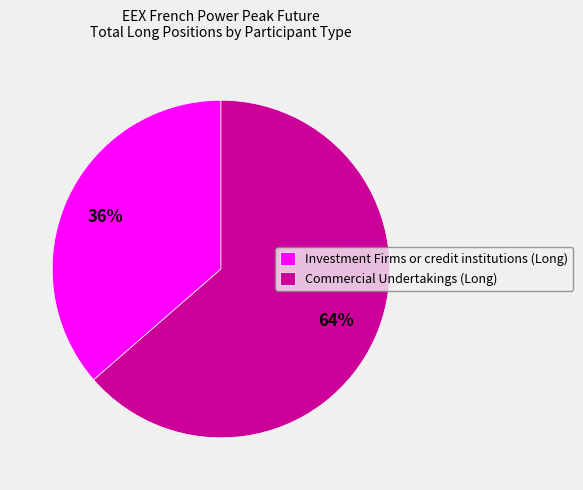

How many slices are in this pie chart?

2